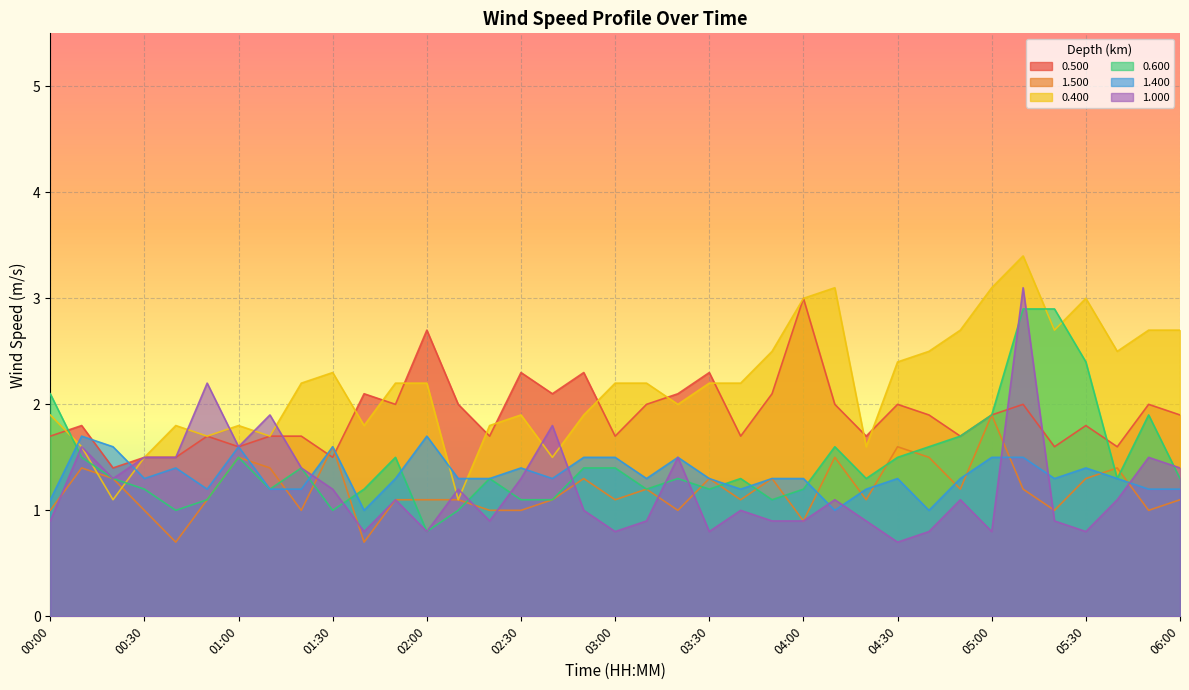

How many times do 0.600 and 1.000 cross each other?

10